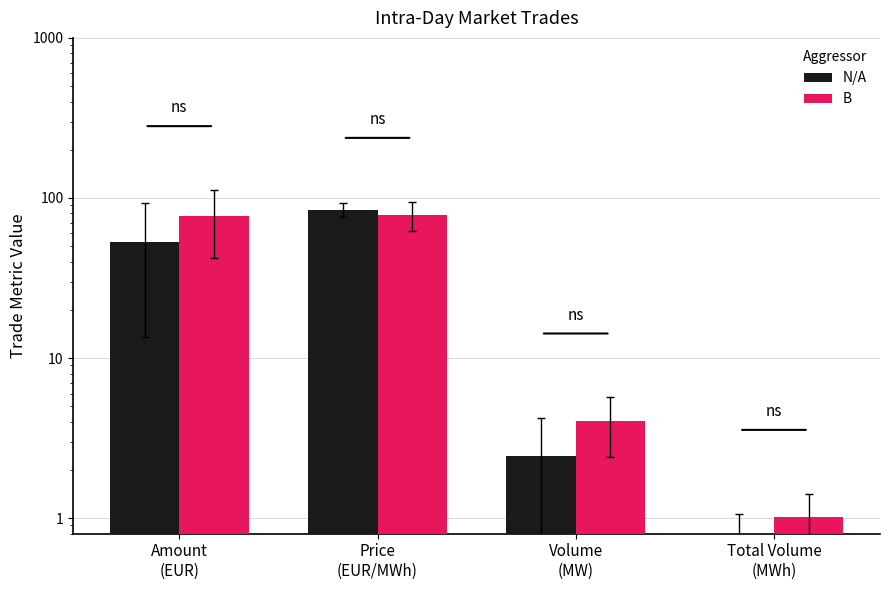

How many series are shown in this chart?

2